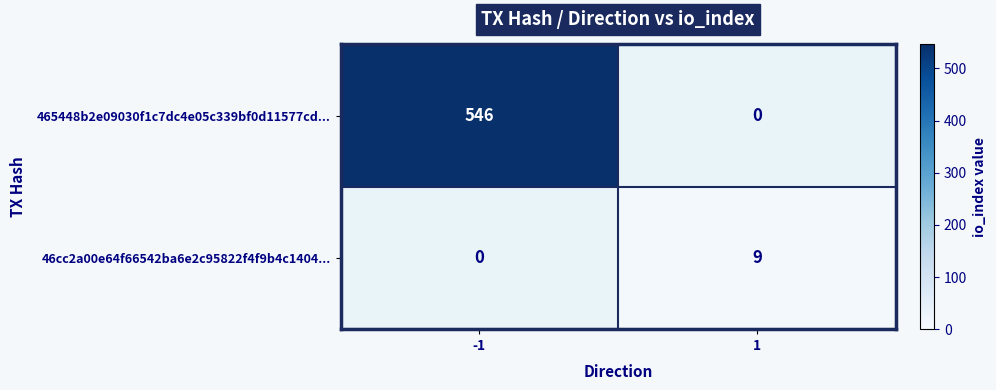

True or false: 465448b2e09030f1c7dc4e05c339bf0d11577cd... has a value of 825.9 at -1.

False